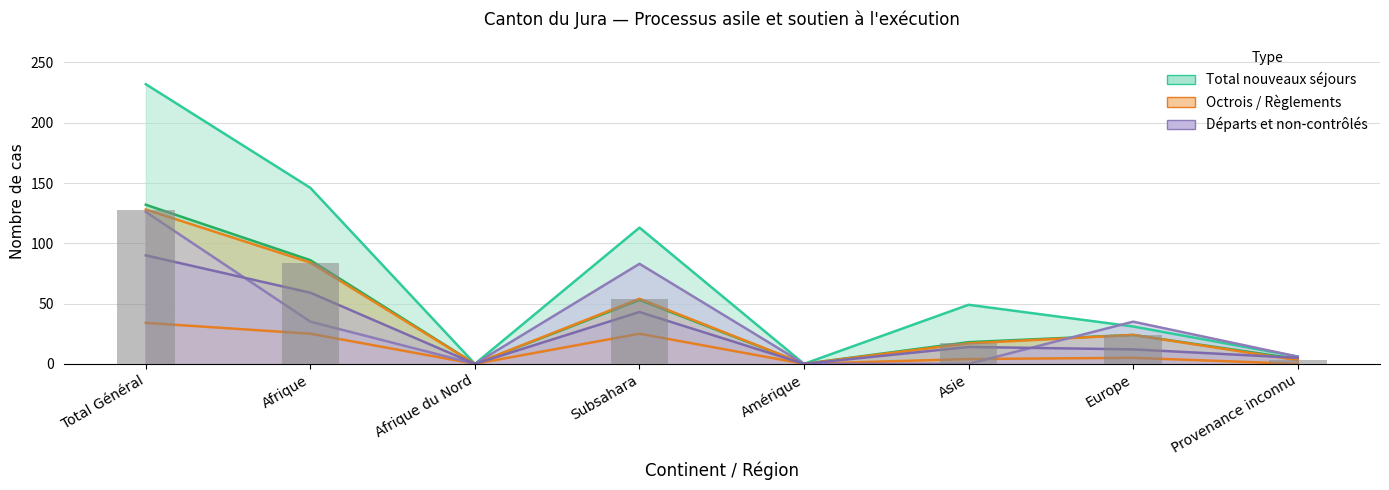

What is the difference between the highest and lowest values at Subsahara?

88